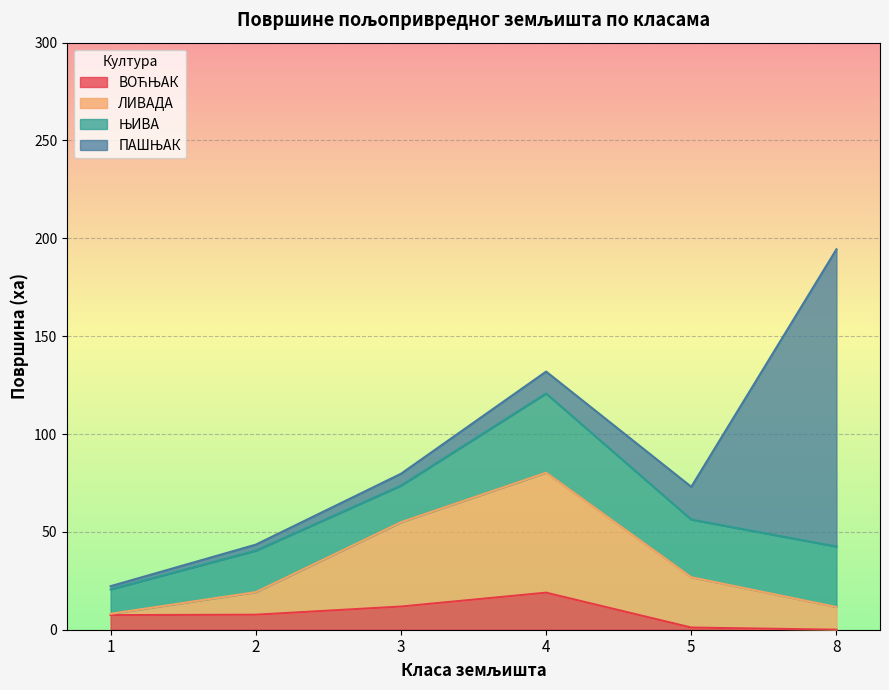

What is the total value across all series at 3?

79.7